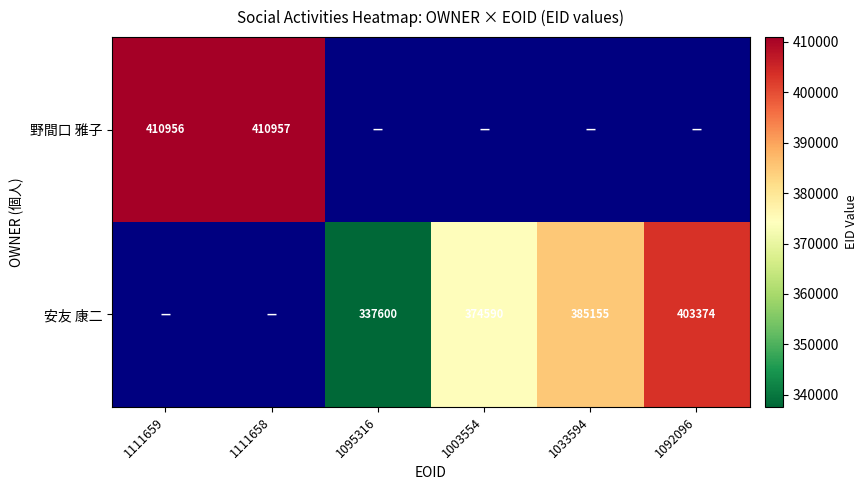

Which has a higher value, 1095316 or 1003554?

1003554